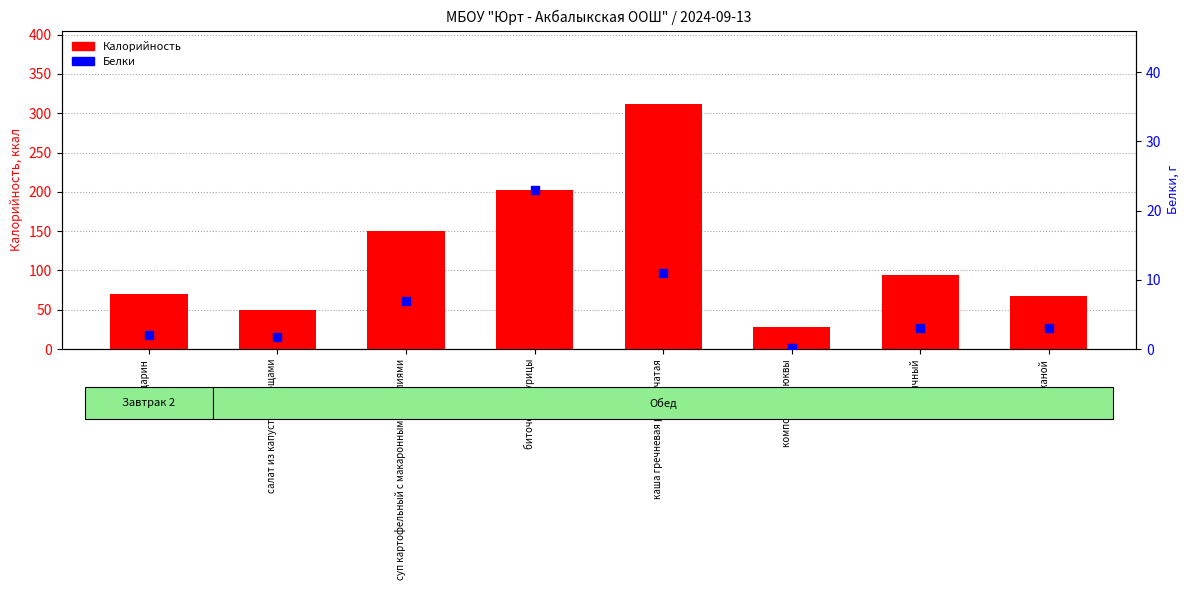

Which series reaches the minimum Y coordinate?

Белки